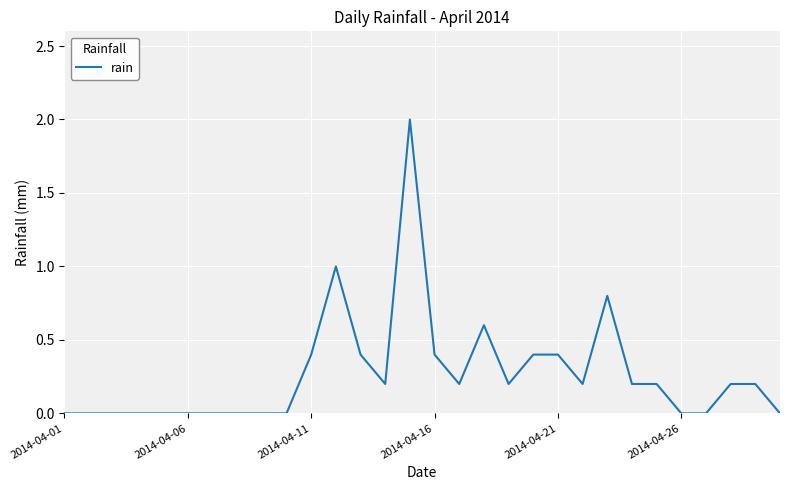

What is the average value?

0.3